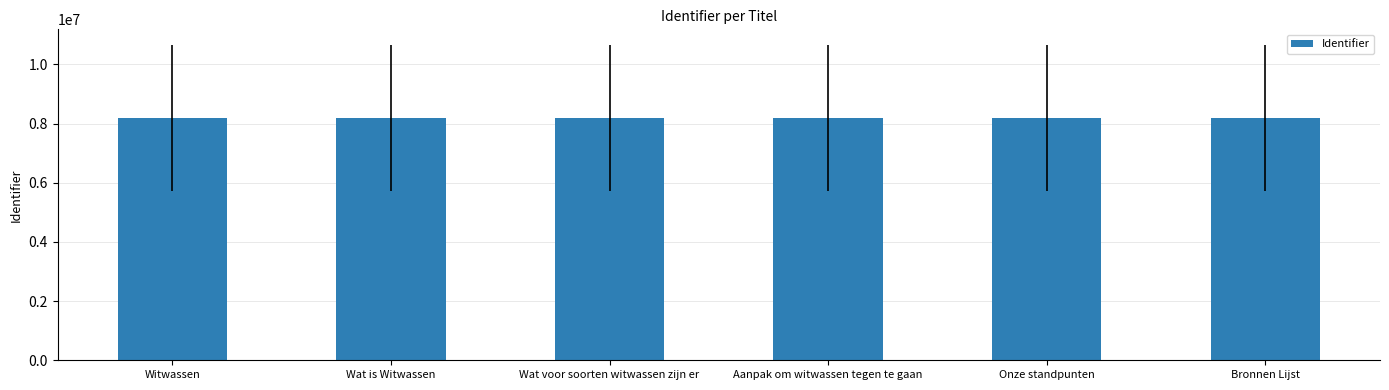

At which label does the data first exceed 8189225?

Wat voor soorten witwassen zijn er